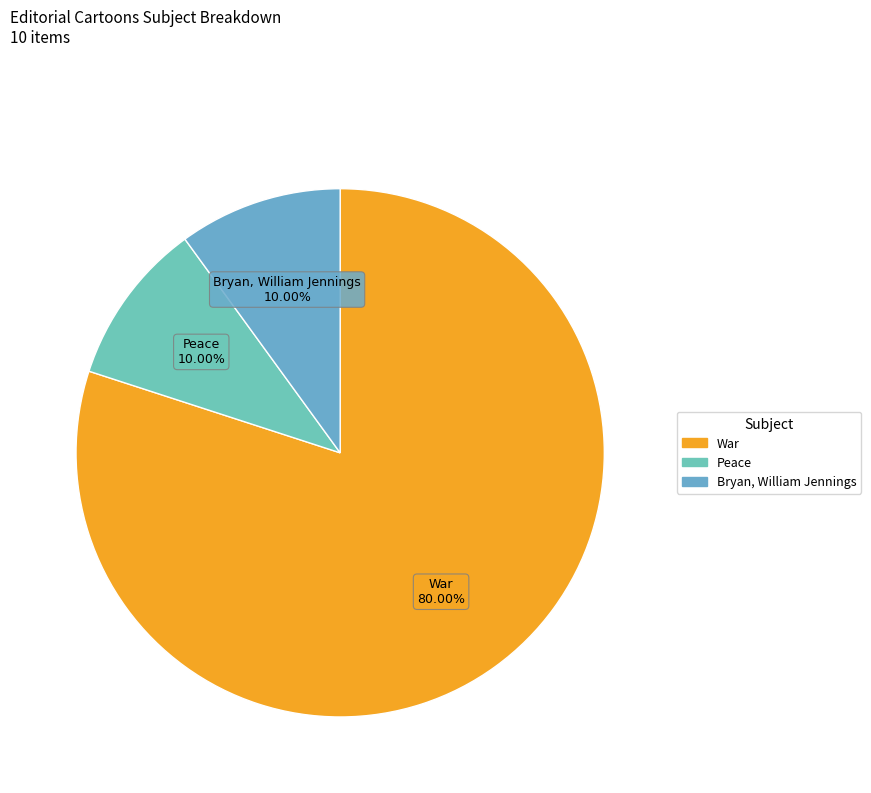

How many slices are in this pie chart?

3